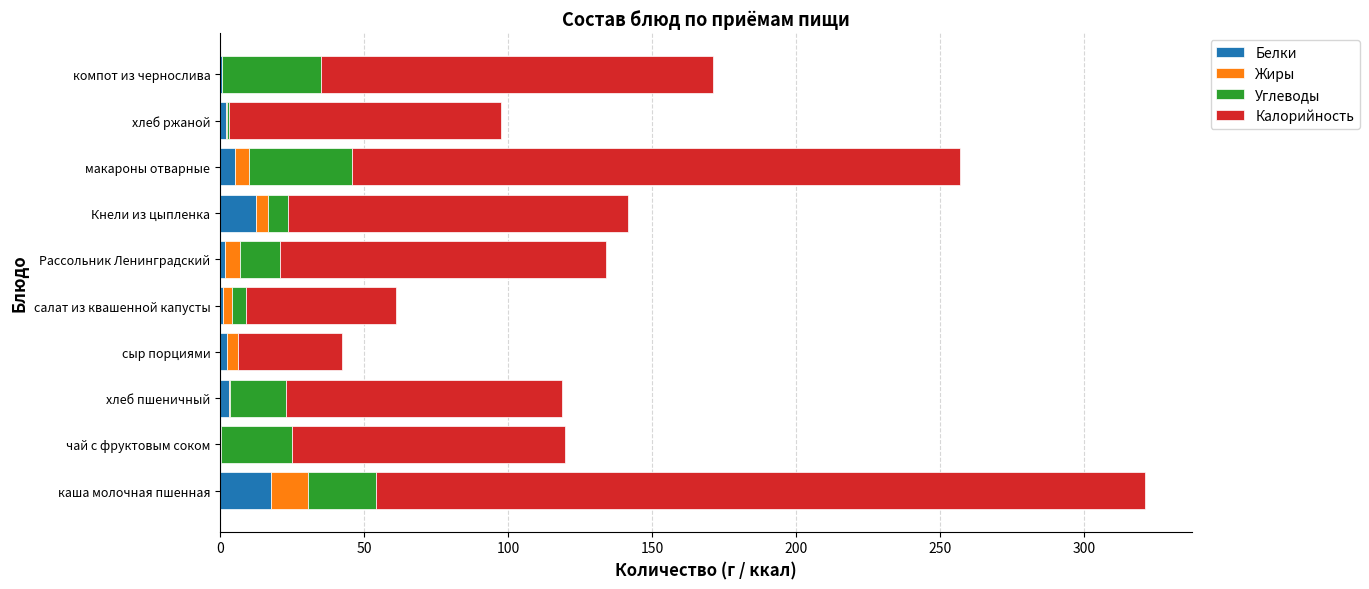

Is it true that Белки equals 12.3 at Кнели из цыпленка?

True